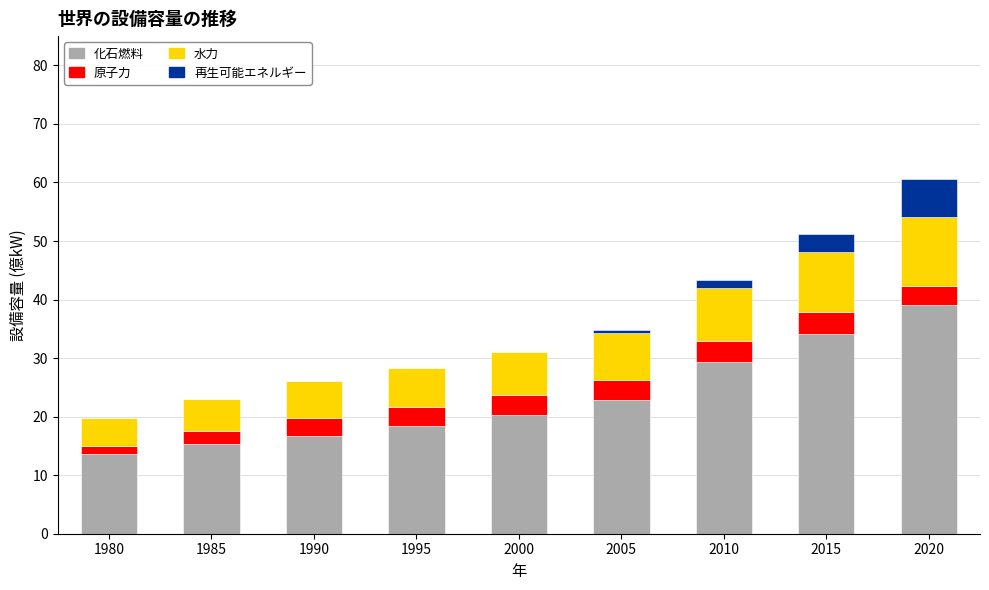

What is the highest value of the 化石燃料 series?

39.0